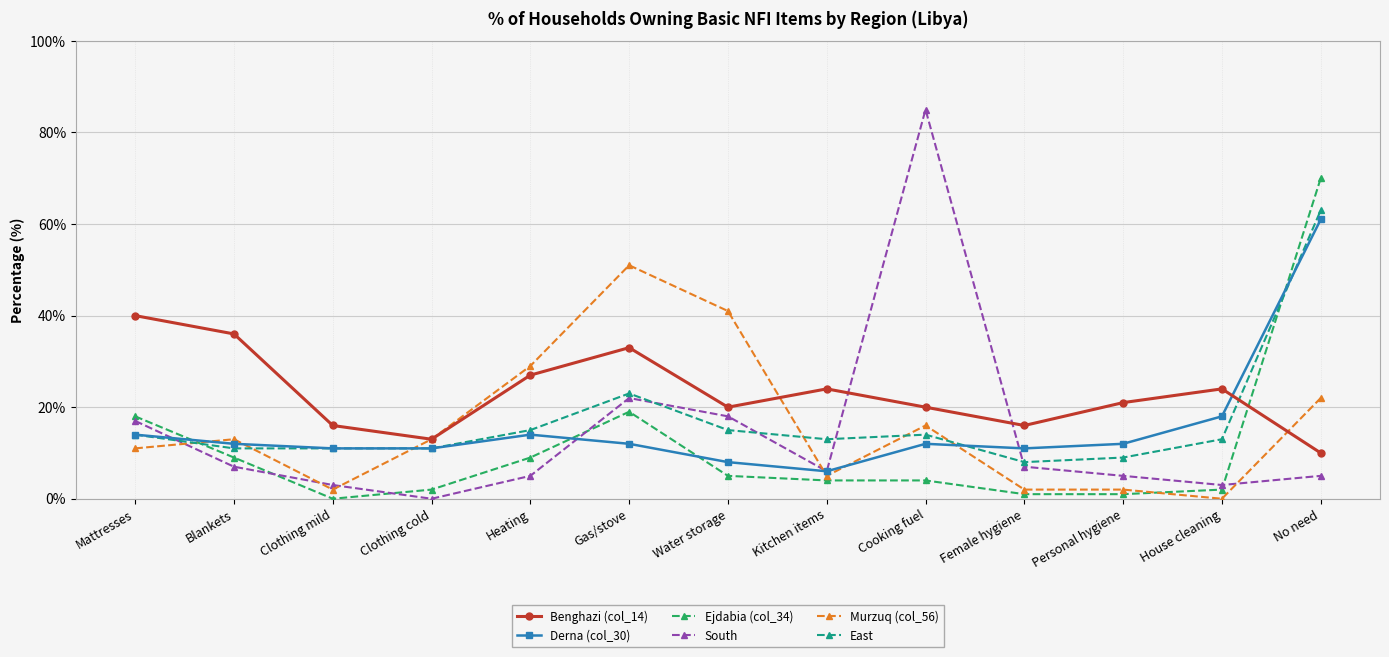

How many times do Derna (col_30) and Benghazi (col_14) cross each other?

1